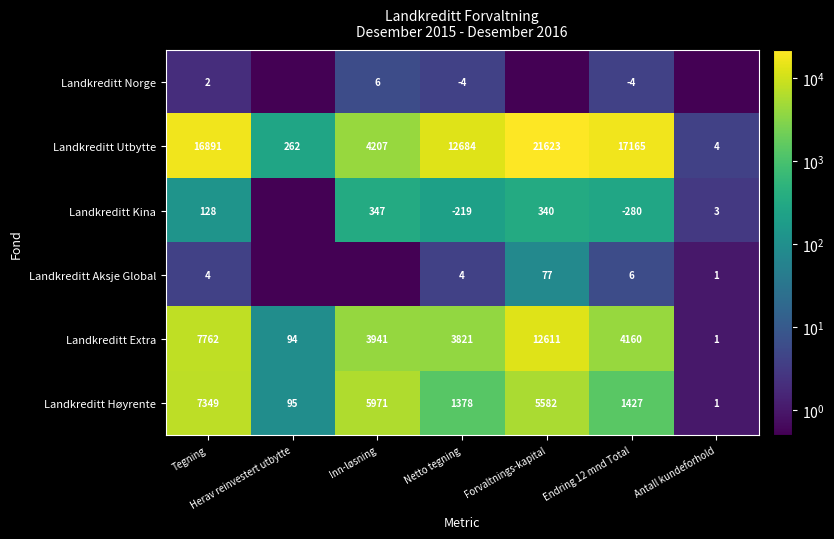

Which has a higher value, Tegning or Inn-løsning?

Inn-løsning